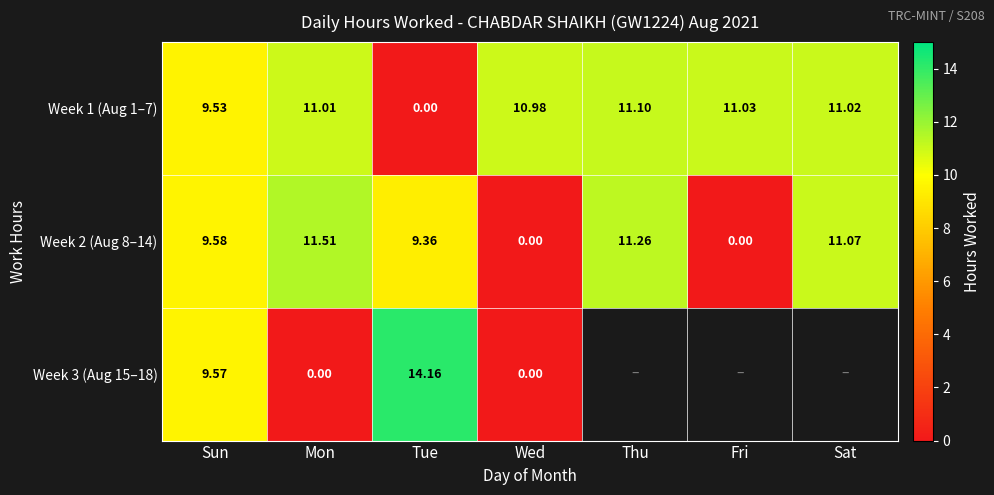

At which label is Week 2 (Aug 8–14) closest to 5?

Tue